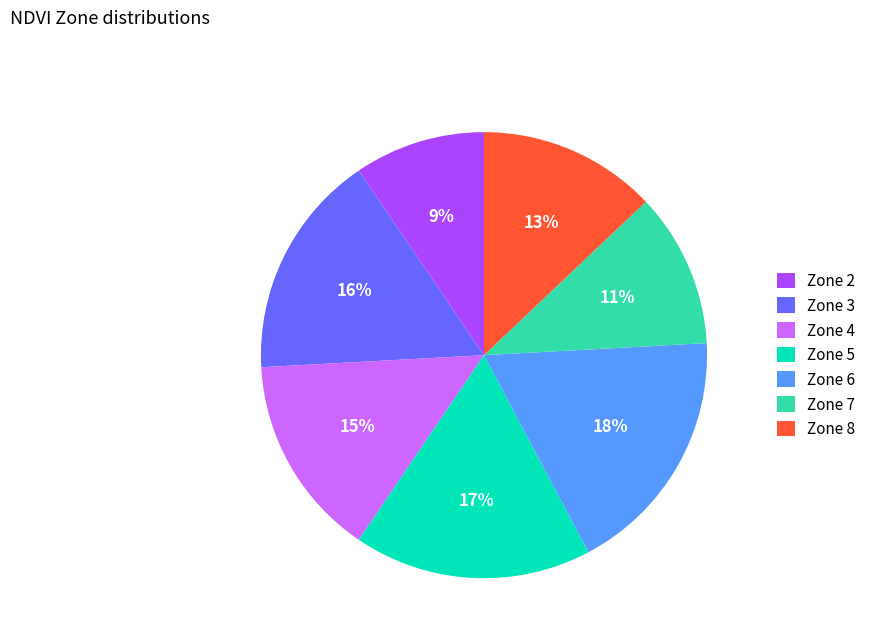

Is there a majority slice in this chart?

No